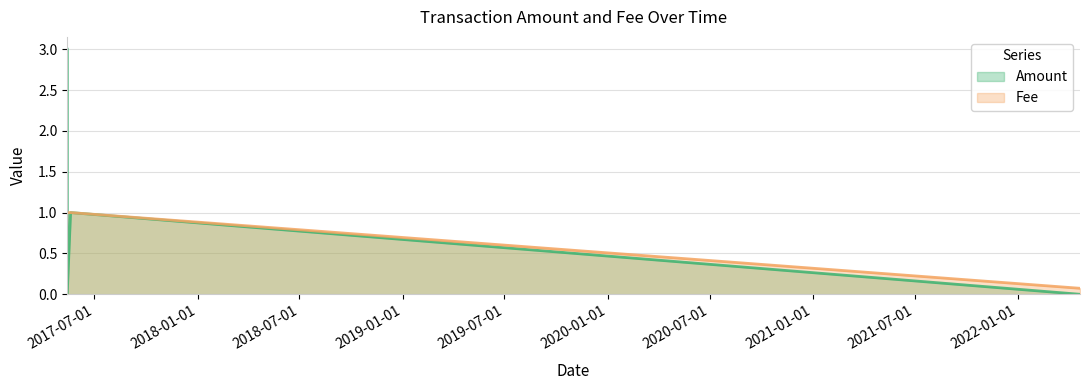

What is the difference between the maximum and minimum values in the Amount series?

3.0